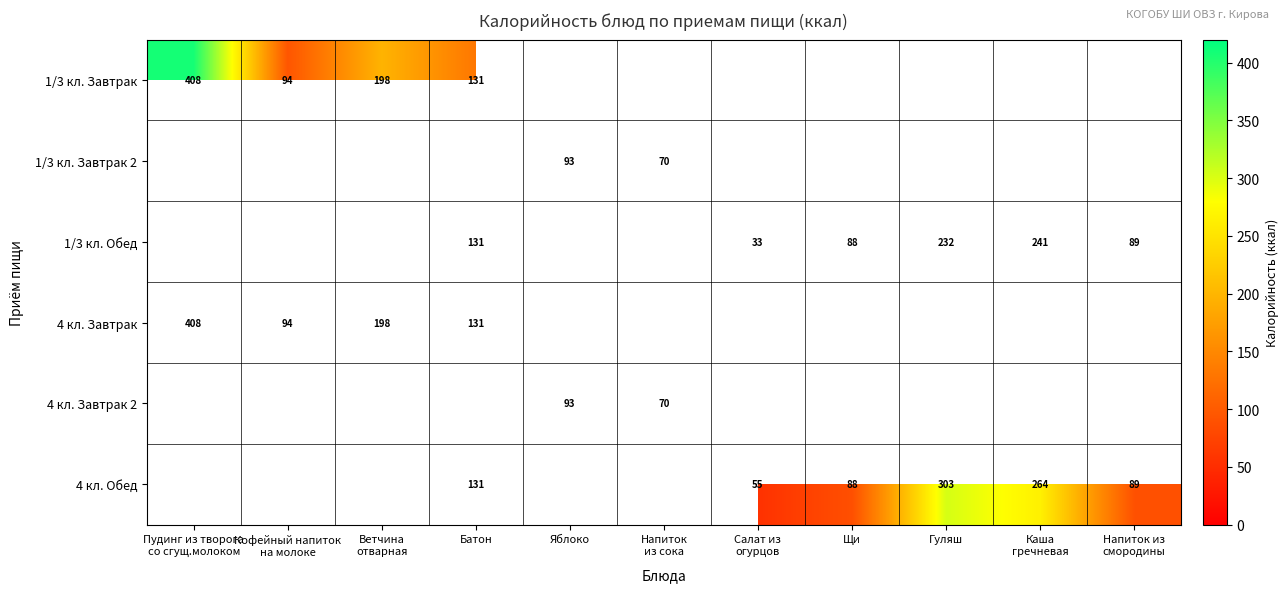

How many values in 4 кл. Завтрак 2 are above zero?

2